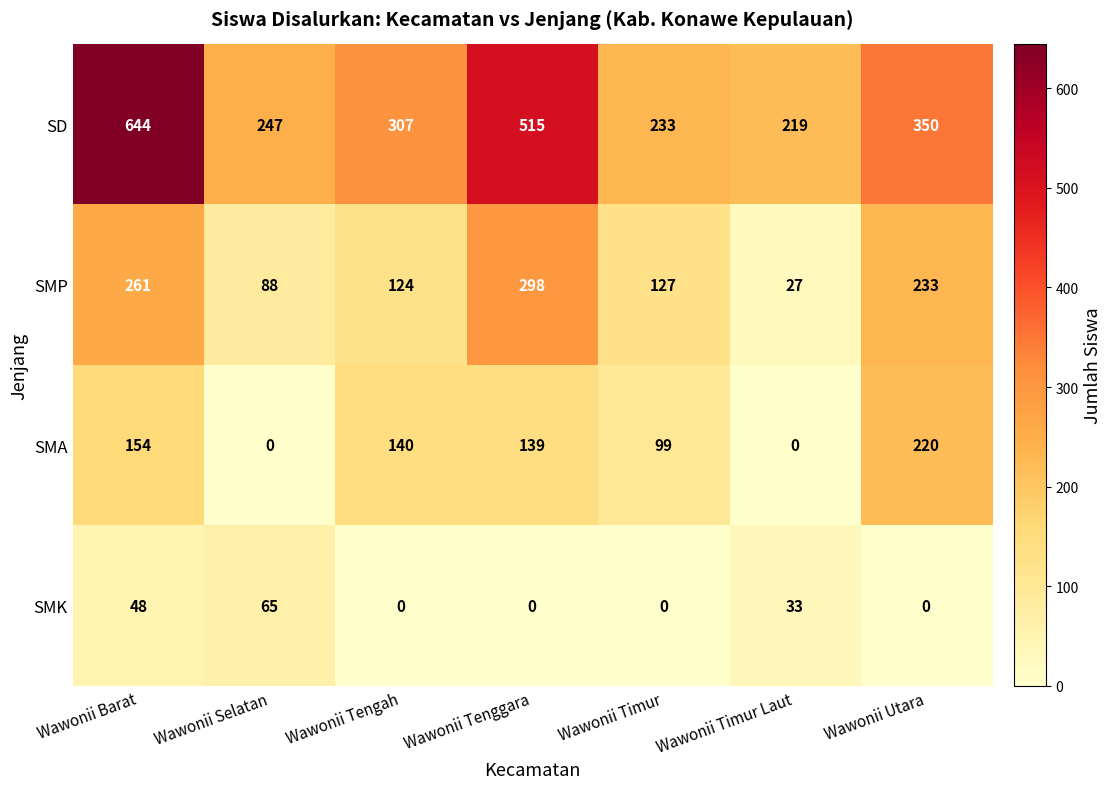

Between Wawonii Tengah and Wawonii Timur Laut, which series saw the biggest shift?

SMA